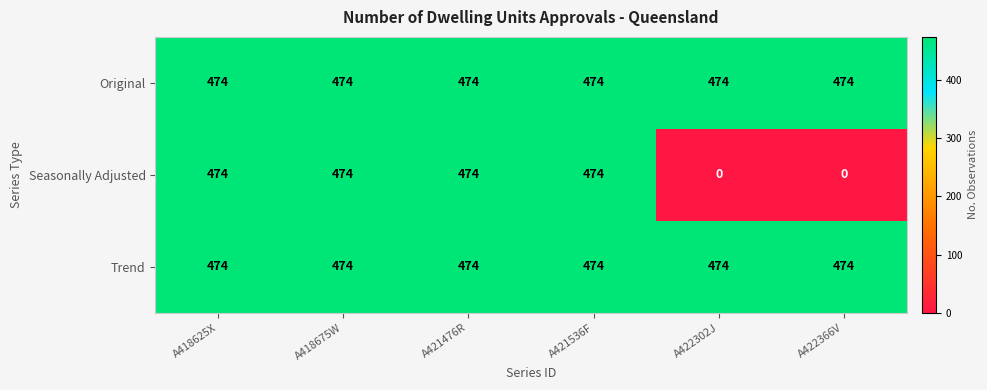

The value of Trend at A422366V is 307. True or false?

False